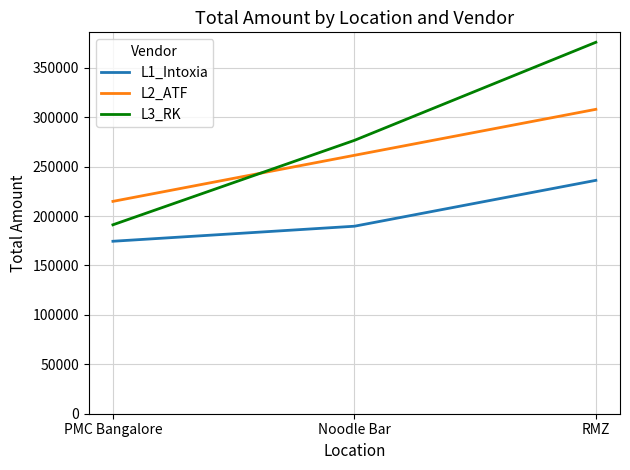

What is the maximum value shown in the chart?

375836.0